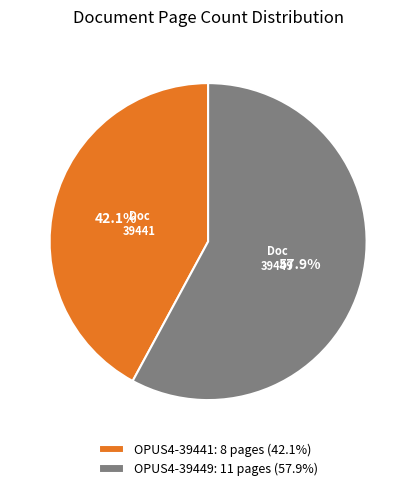

What is the ratio of the value at OPUS4-39441 to the value at OPUS4-39449?

0.7